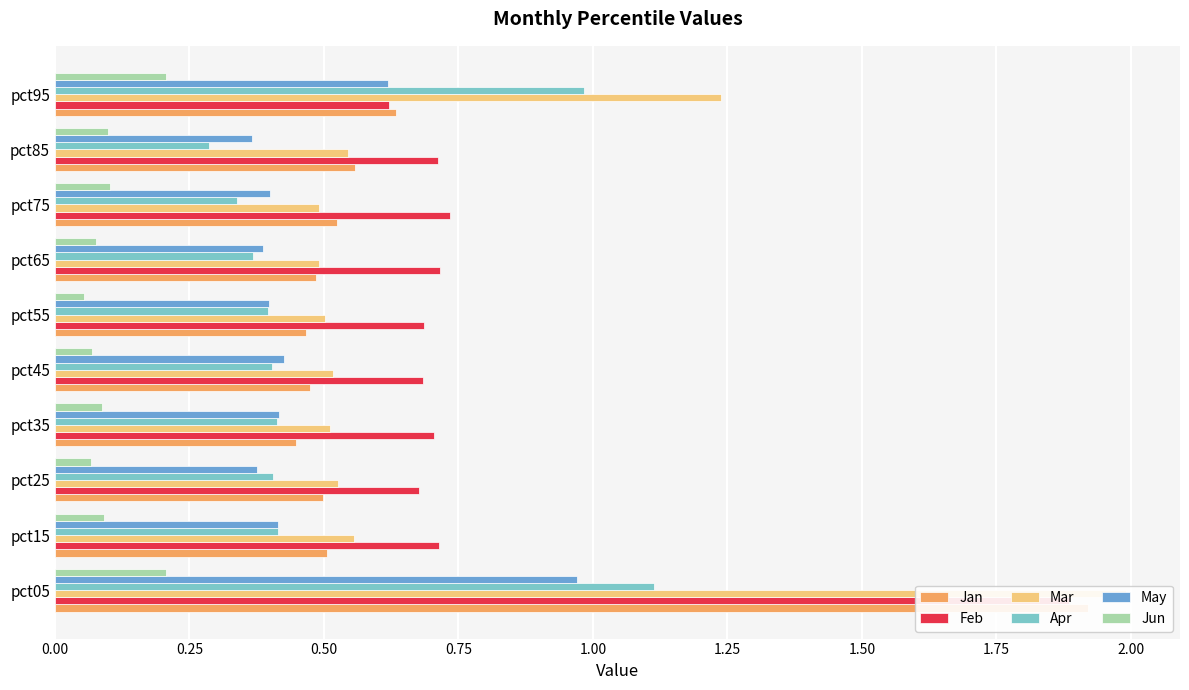

Which series changed the most between pct45 and pct55?

May